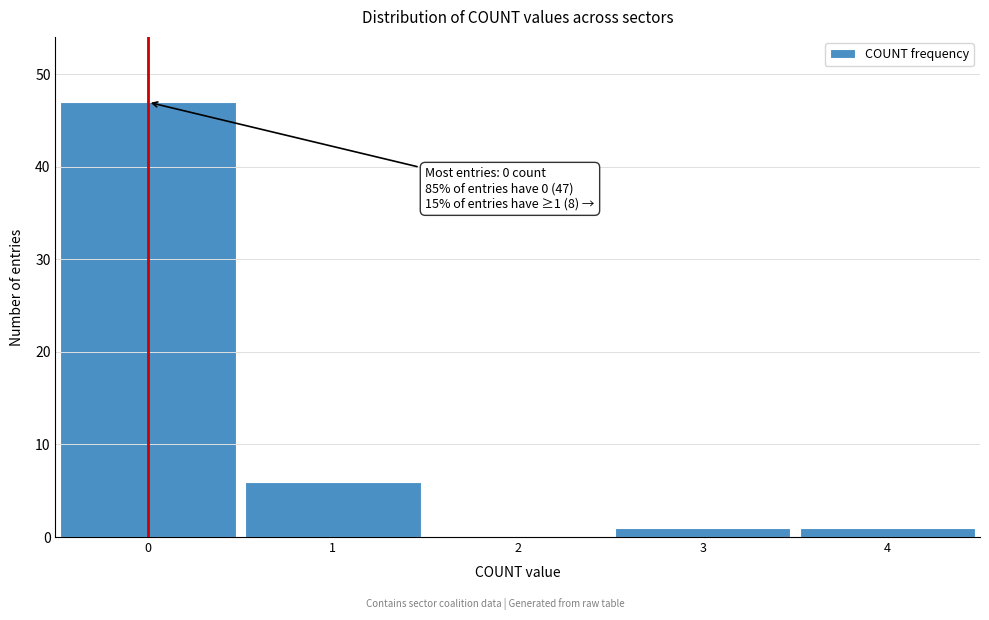

Over which range of the x-axis is the bar tallest?

-0.5 to 0.5